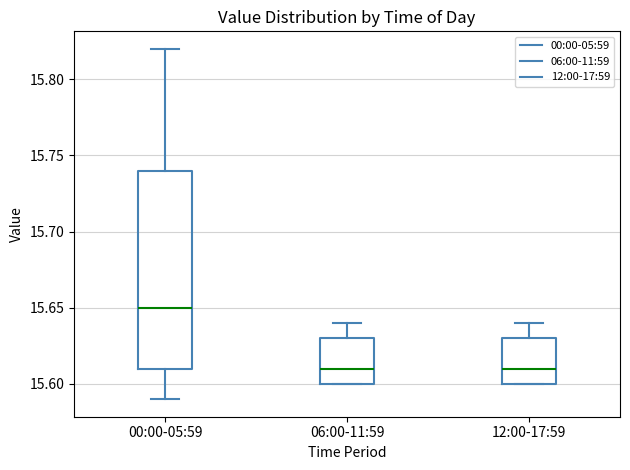

Comparing the boxes themselves (not the whiskers), which one is the tallest?

00:00-05:59